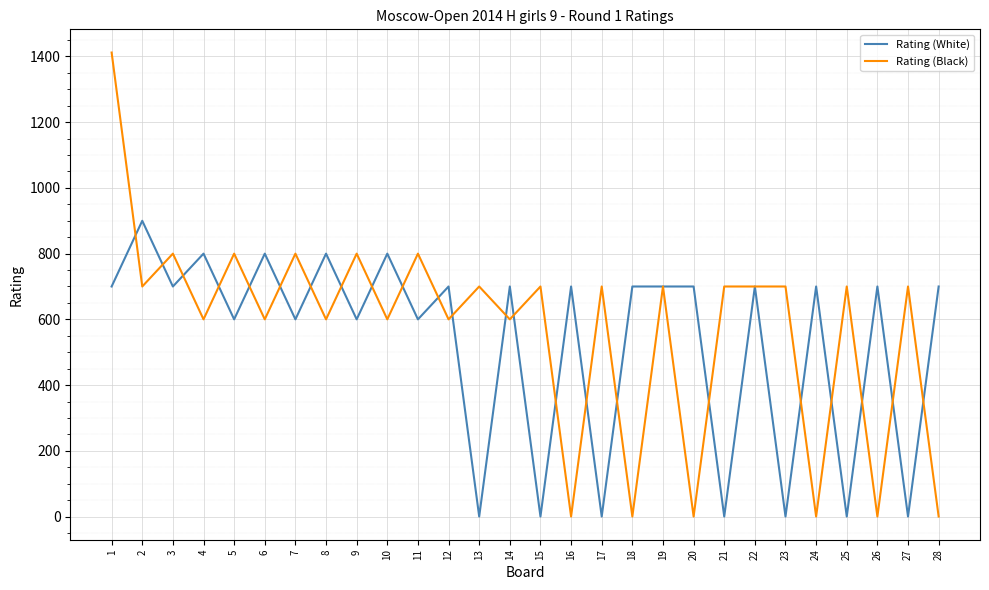

Between which two adjacent categories do Rating (White) and Rating (Black) first intersect?

1 and 2